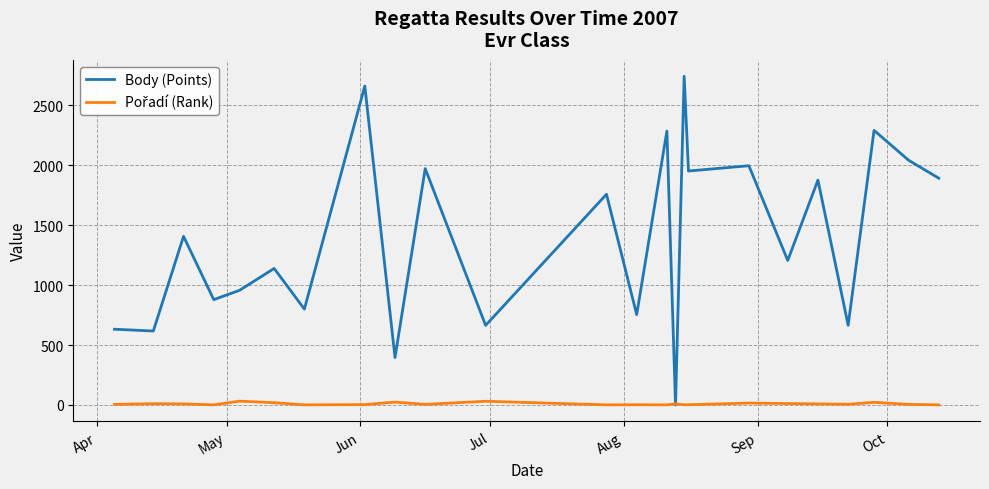

Which series has the largest range (max minus min)?

Body (Points)